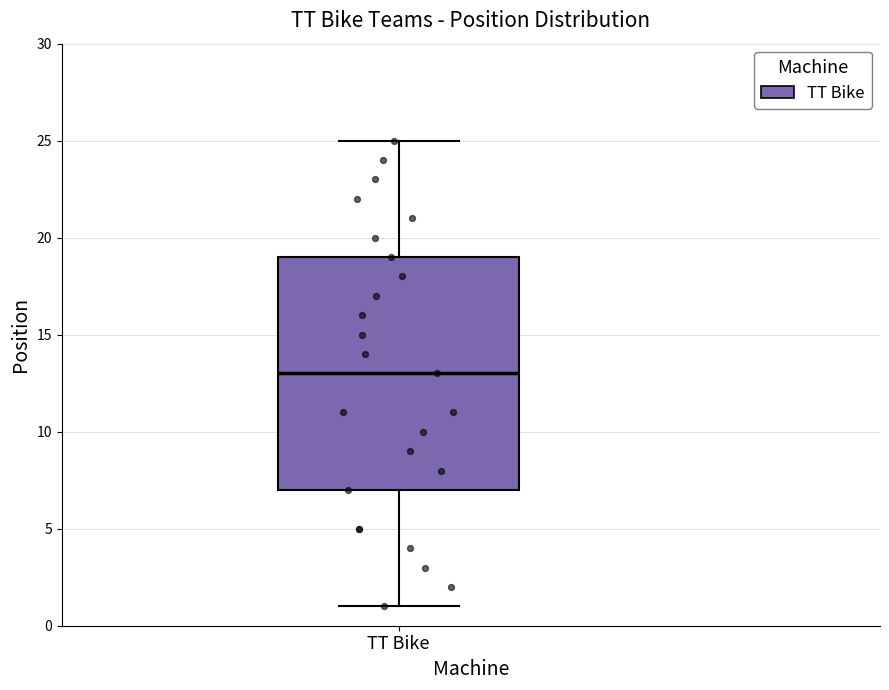

Where is the upper edge of the box for TT Bike on the y-axis? The values are not printed on the chart, so give them approximately, as read against the axis.

19